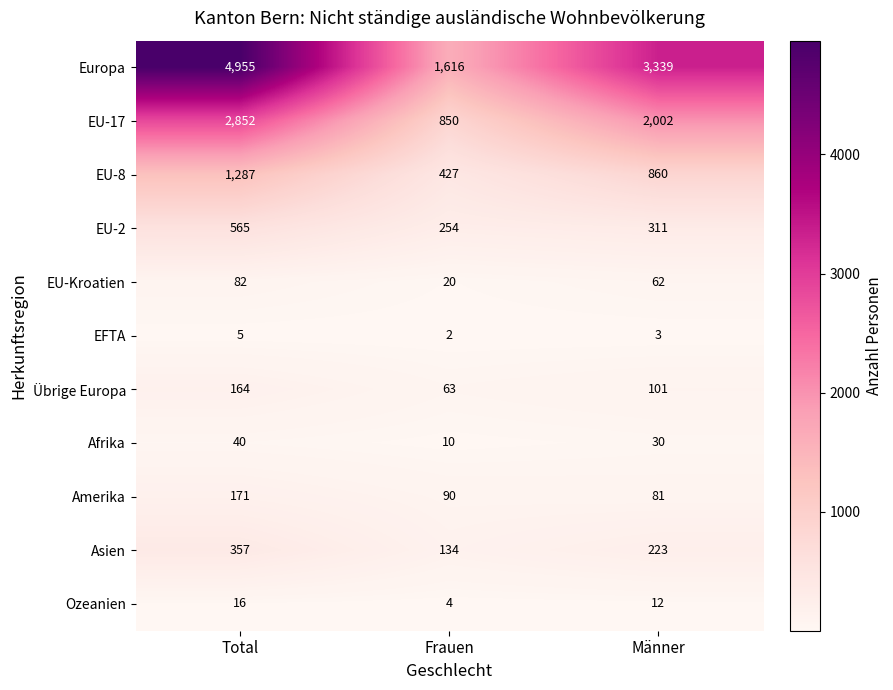

What is the average value of the Afrika series?

27